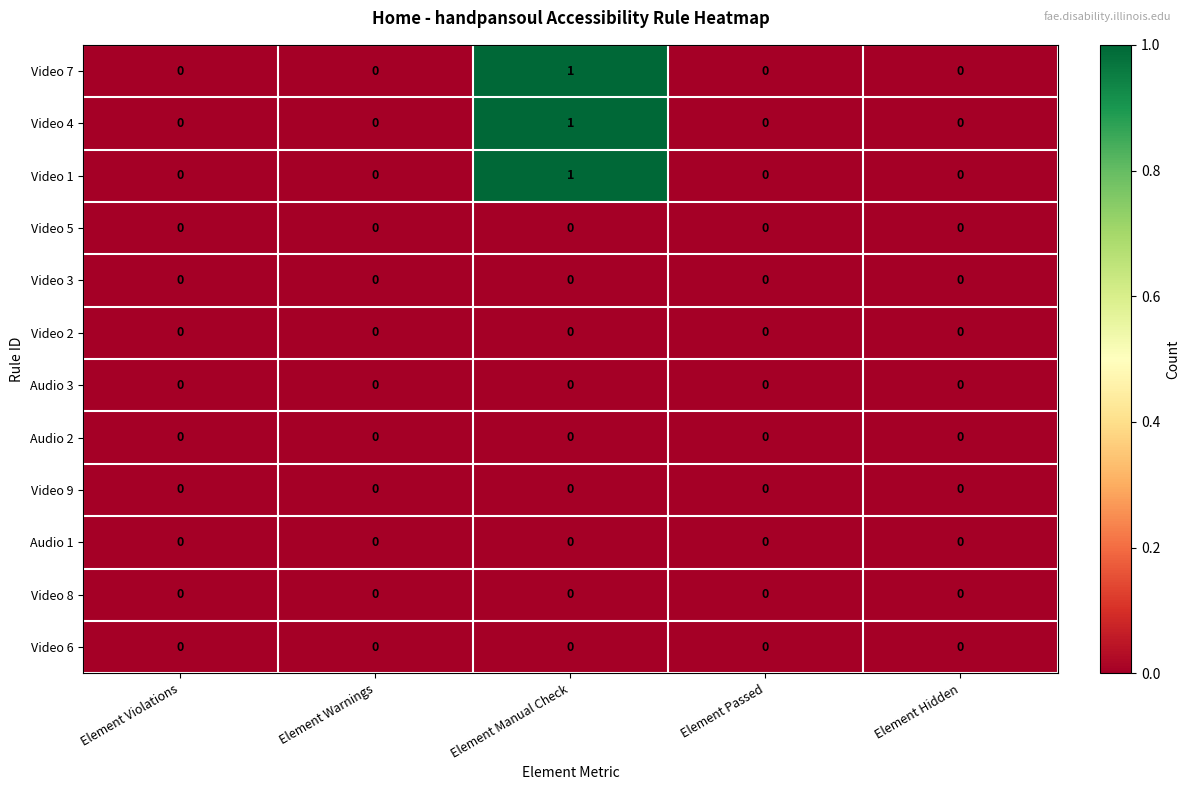

Which category has the highest value in the Video 7 series?

Element Manual Check